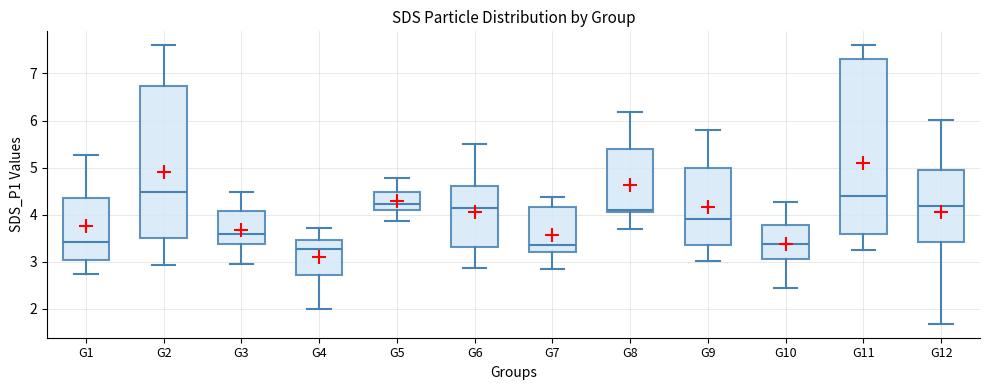

Where does the upper whisker of the box for G7 end on the y-axis? The values are not printed on the chart, so give them approximately, as read against the axis.

4.4